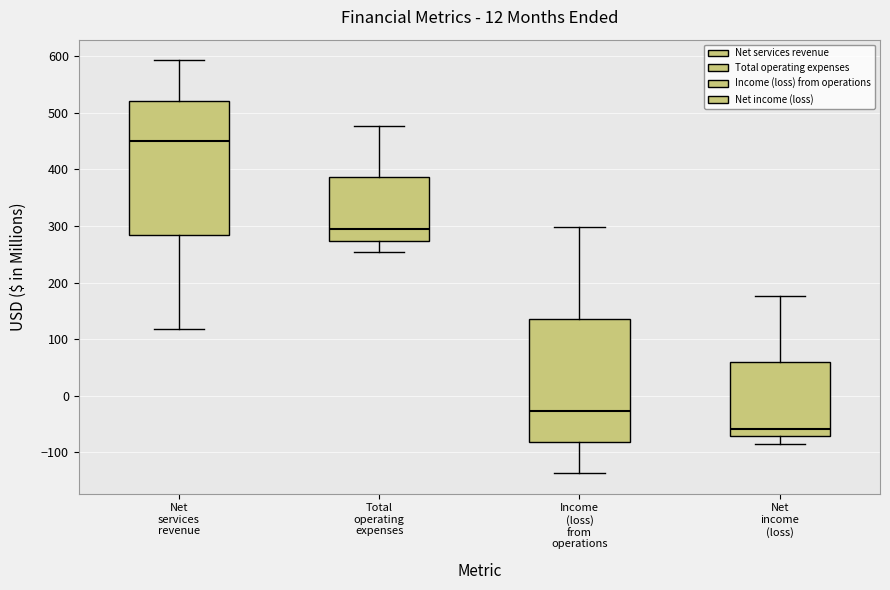

Where is the upper edge of the box for Income (loss) from operations on the y-axis? The values are not printed on the chart, so give them approximately, as read against the axis.

140